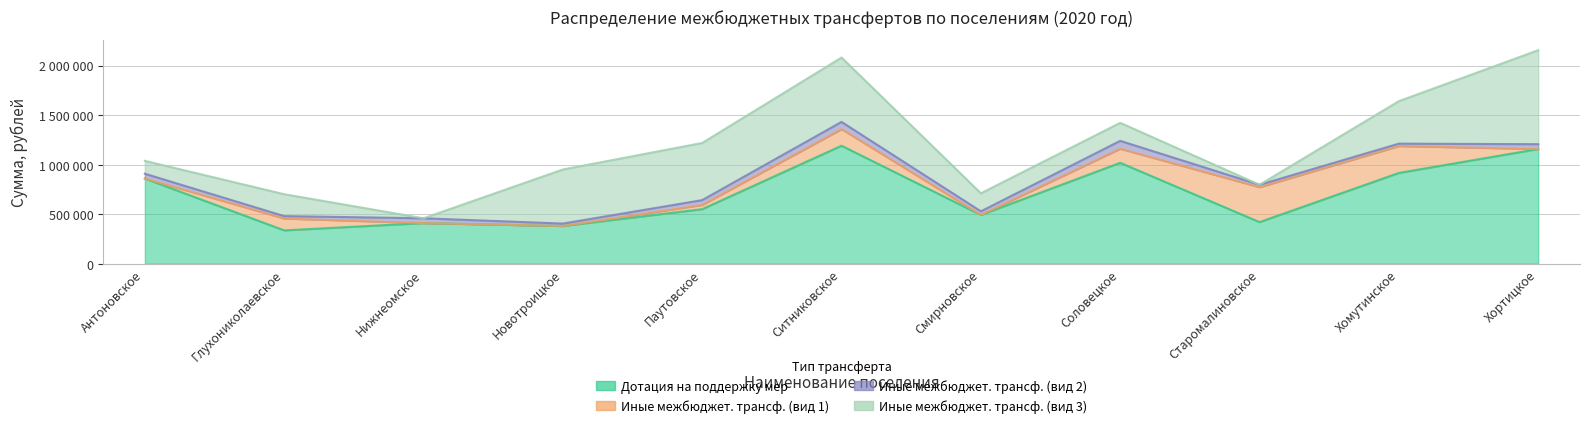

How many times do Дотация на поддержку мер and Иные межбюджет. трансф. (вид 3) cross each other?

2